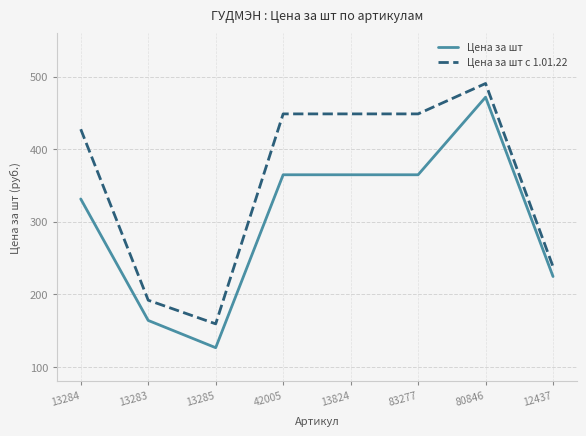

What are all the series names shown in the legend?

Цена за шт, Цена за шт с 1.01.22